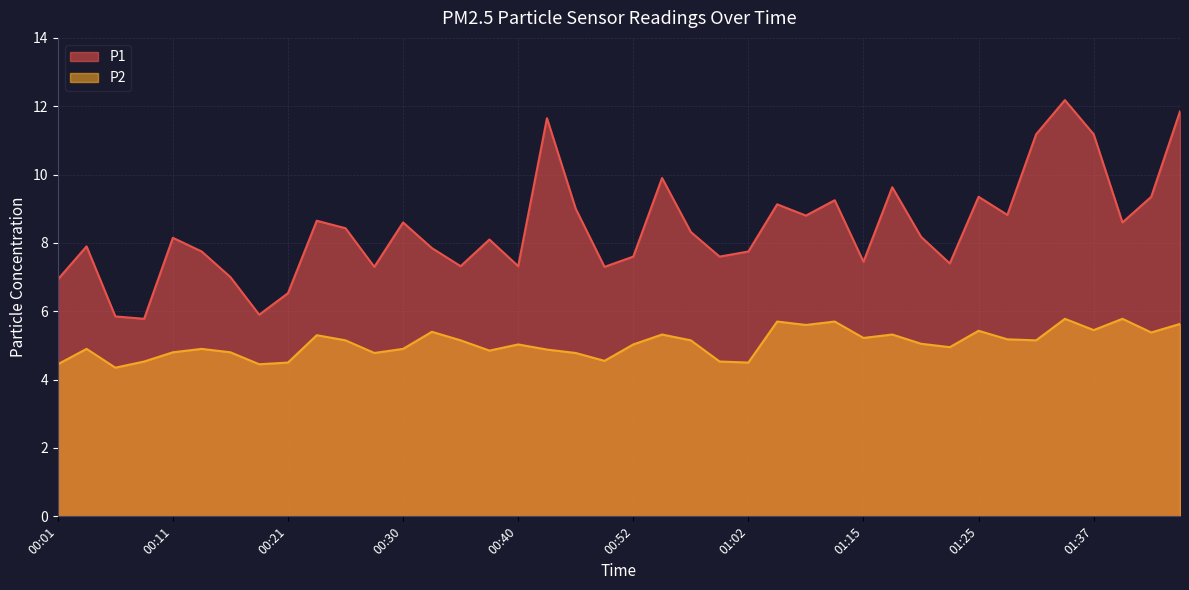

What is the average value of the P2 series?

5.1